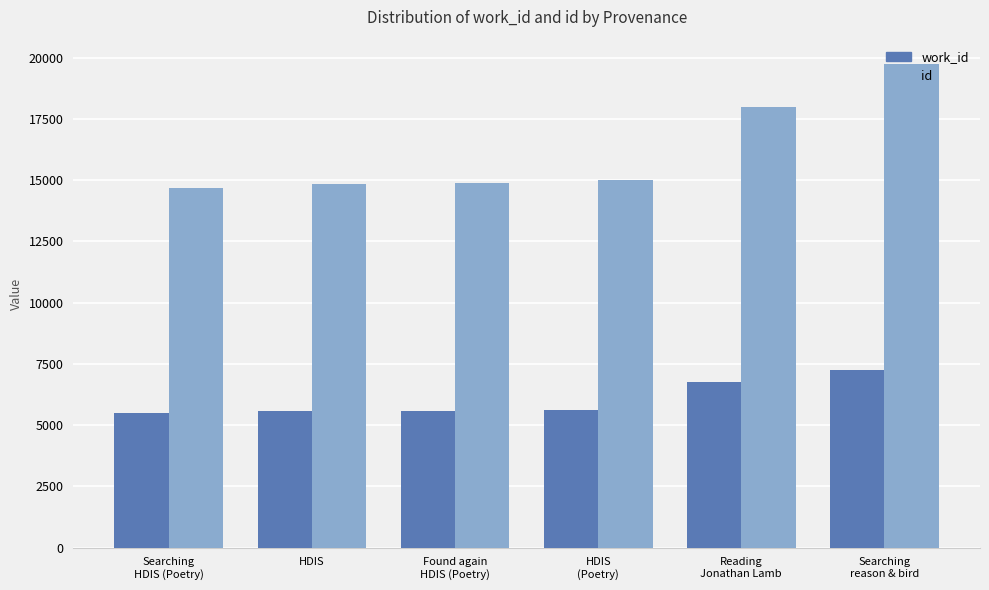

What is the label of the 4th bar from the left?

HDIS
(Poetry)